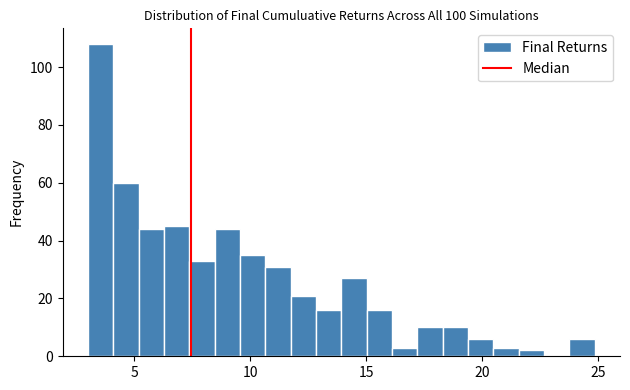

Read against the x-axis, roughly where is the centre of the tallest bar?

3.5